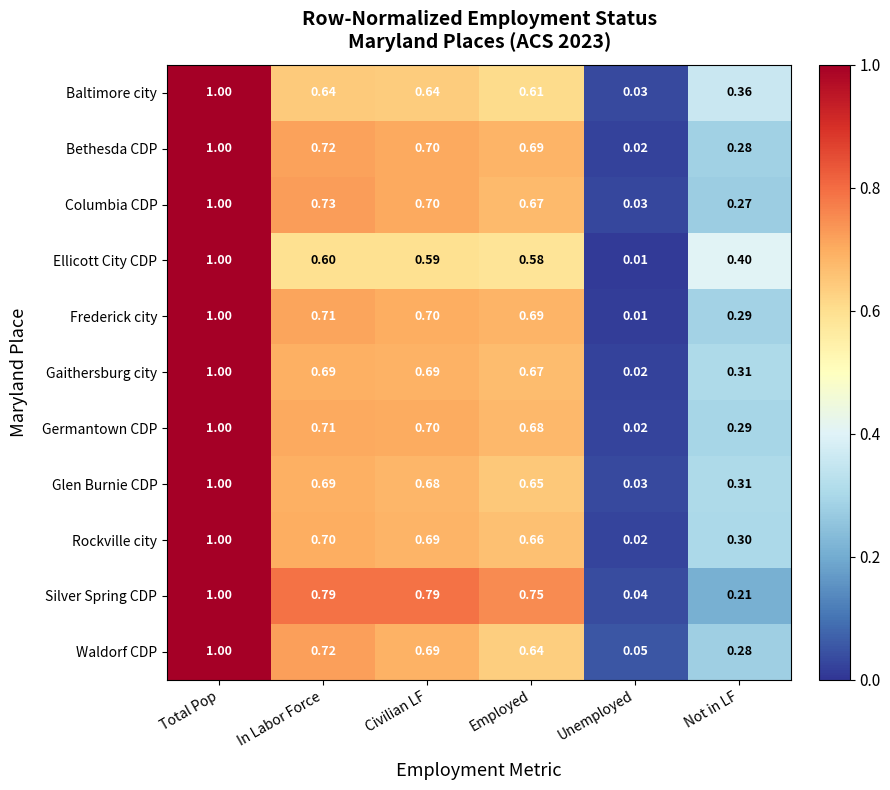

Count the number of categories in the chart.

6